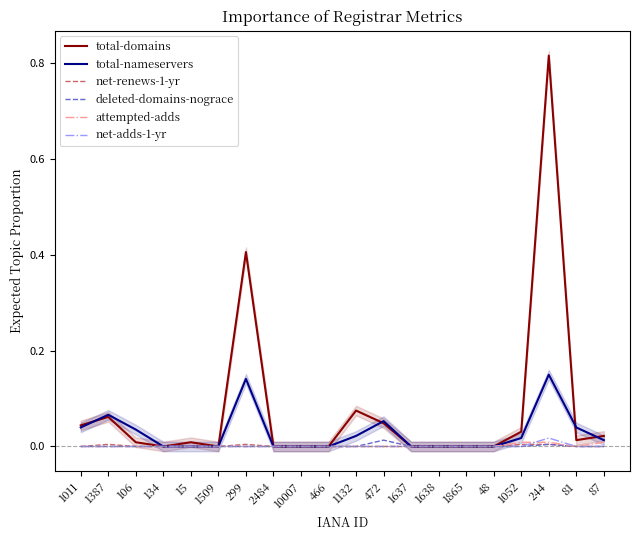

The value of total-domains at 2484 is 0.0. True or false?

True